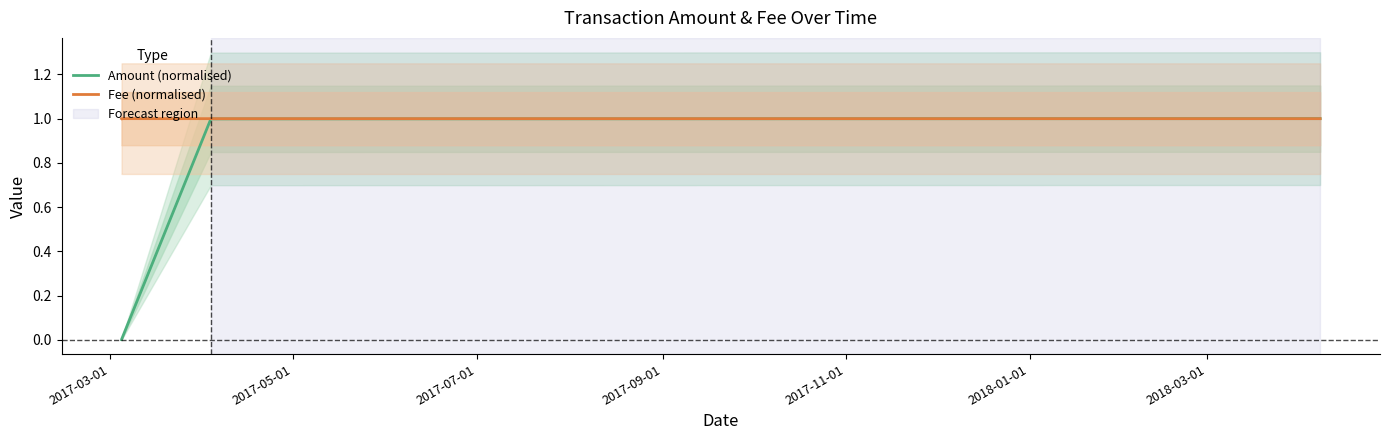

What is the maximum value for Fee (normalised)?

1.0